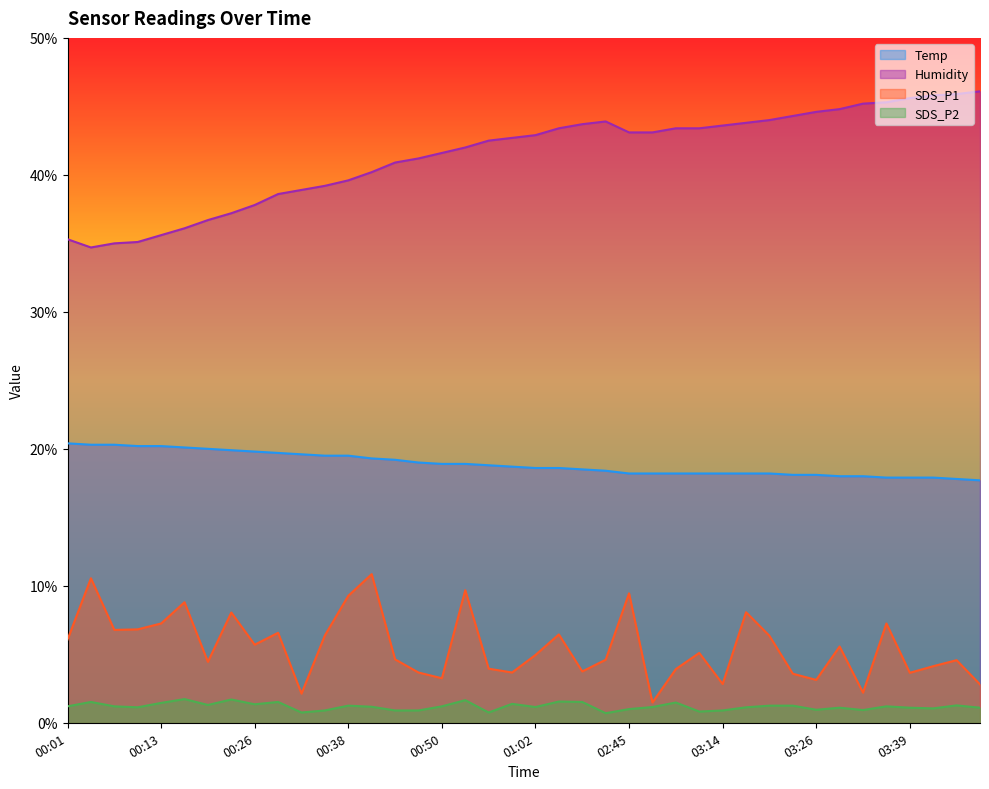

What is the smallest value displayed?

0.7